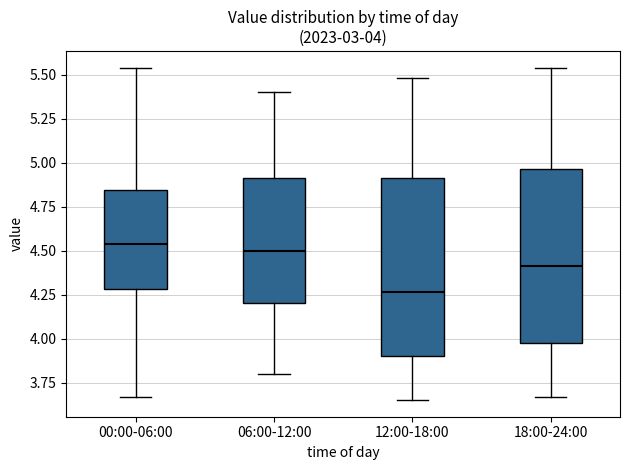

Which box has the lowest median line?

12:00-18:00